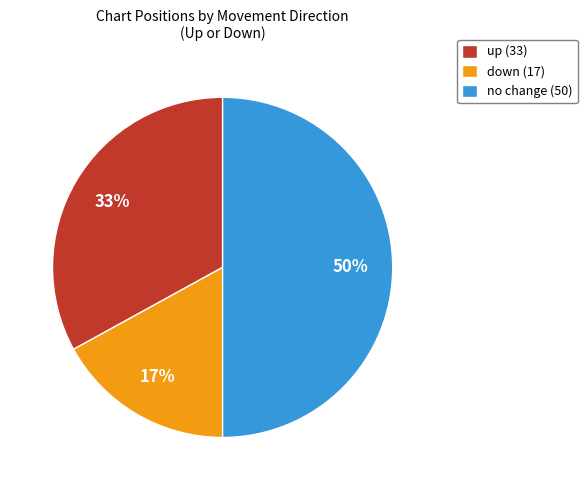

Rank the categories by value from highest to lowest.

no change (50), up (33), down (17)